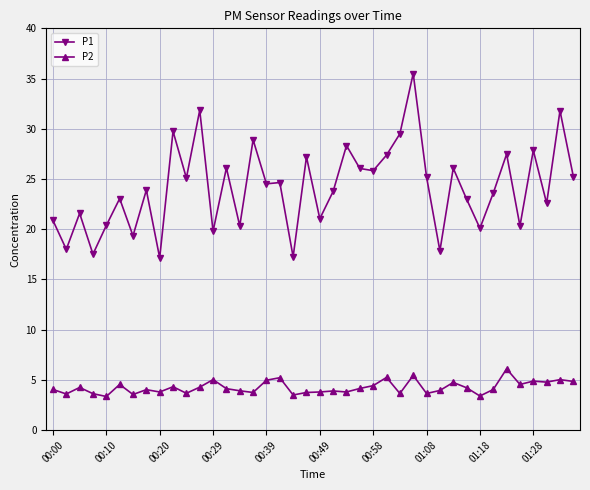

True or false: P2 and P1 cross at least once.

False